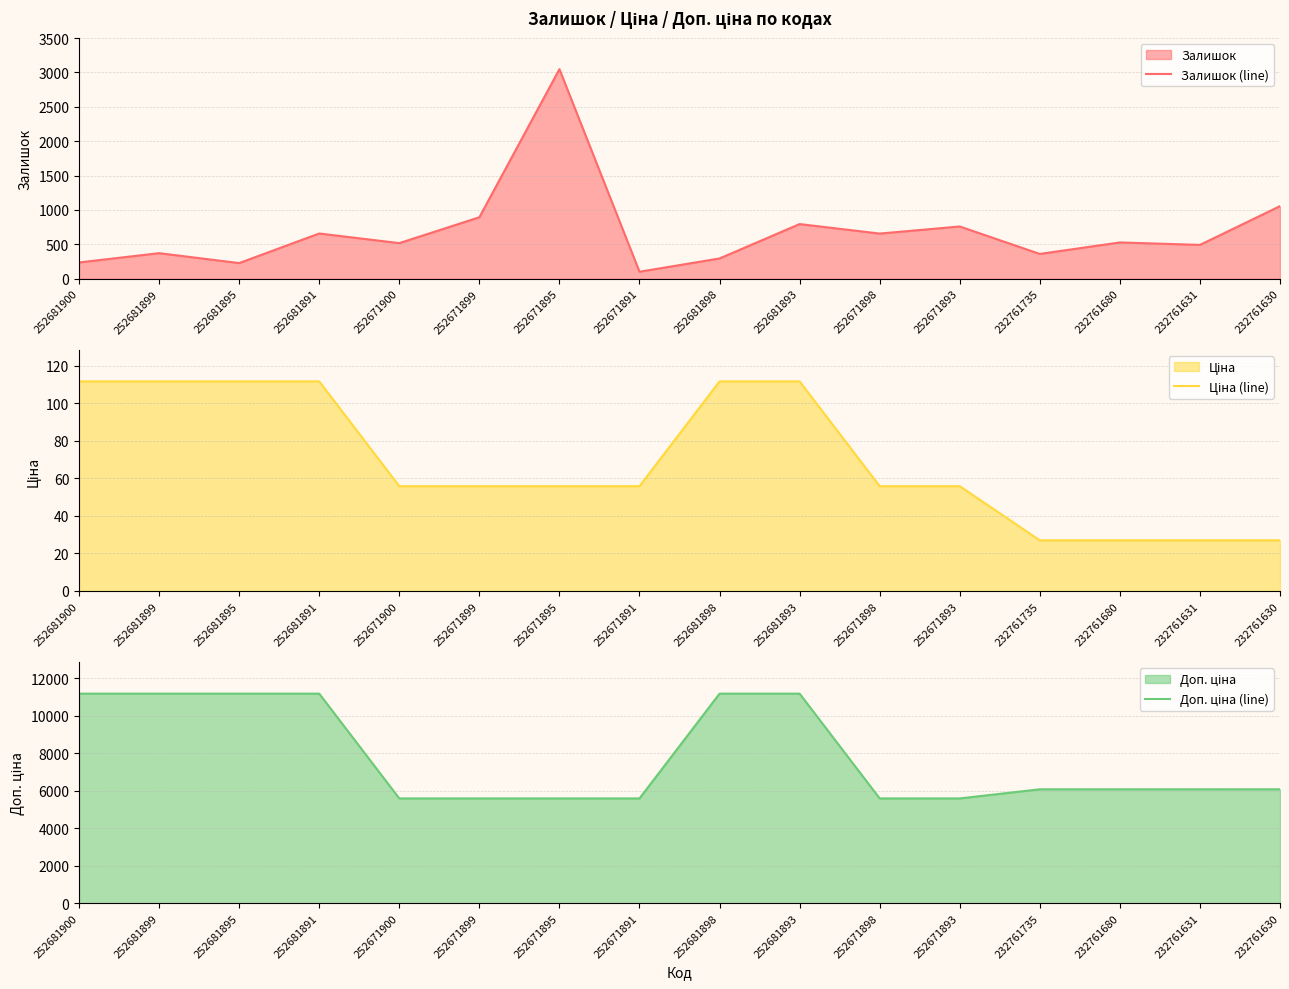

Reading right to left, extract all data points from this chart.

Залишок (line): 1056.0	492.0	528.0	361.0	760.0	657.0	795.0	295.0	102.0	3048.0	894.0	518.0	658.0	228.0	372.0	237.0
Ціна (line): 27.0	27.0	27.0	27.0	55.9	55.9	111.7	111.7	55.9	55.9	55.9	55.9	111.7	111.7	111.7	111.7
Доп. ціна (line): 6072.0	6072.0	6072.0	6072.0	5585.0	5585.0	11169.0	11169.0	5585.0	5585.0	5585.0	5585.0	11169.0	11169.0	11169.0	11169.0